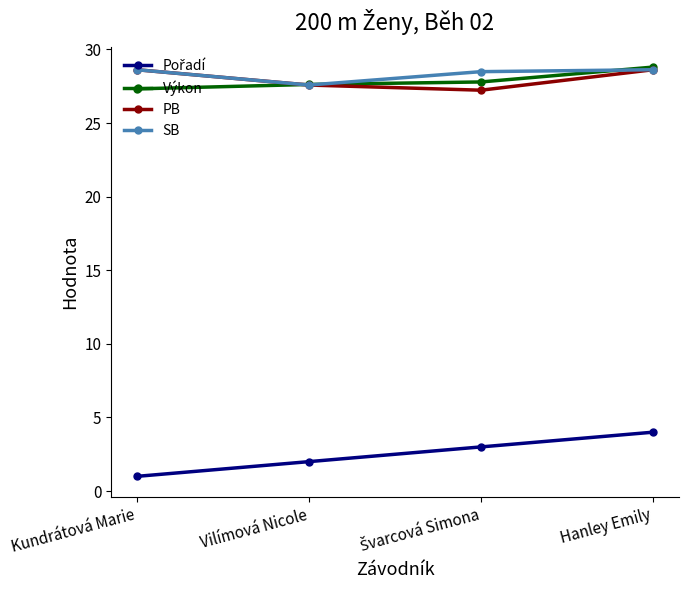

What is the greatest value displayed?

28.8